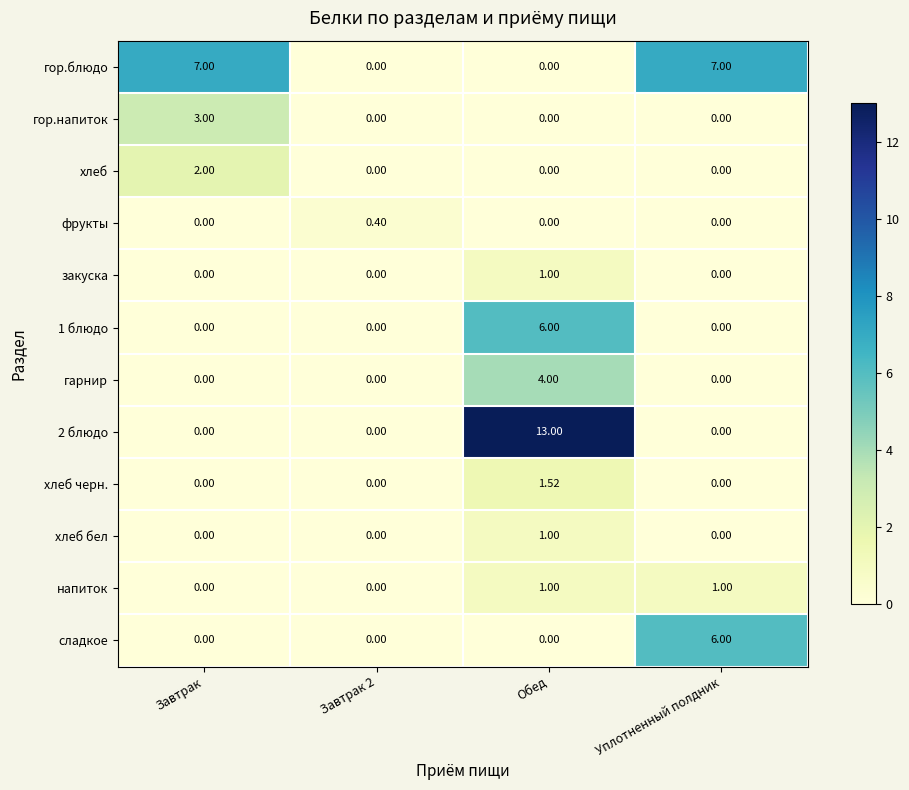

At which category does the chart reach its peak across all series?

Обед